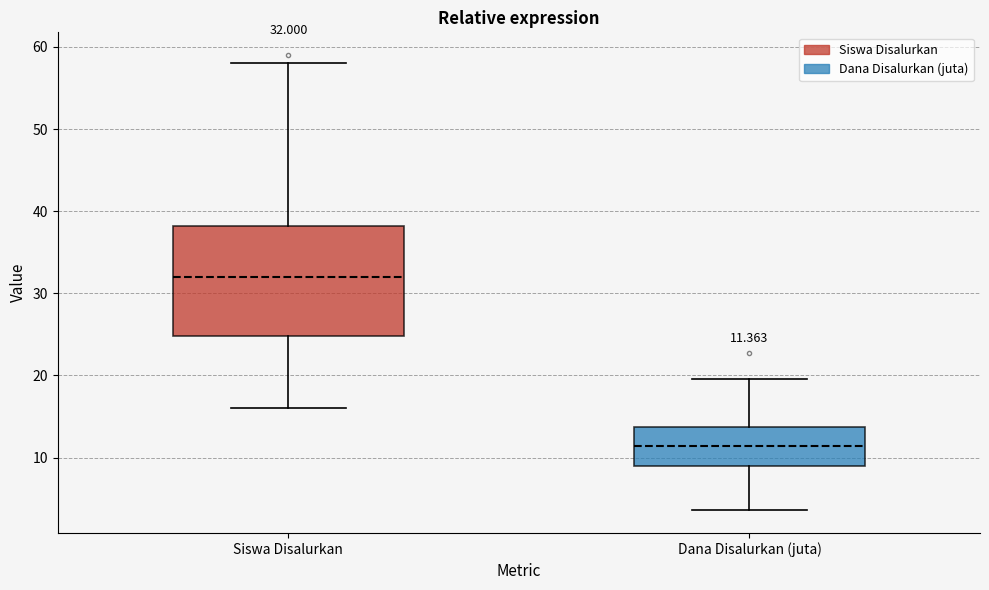

Which box's median line is the highest?

Siswa Disalurkan